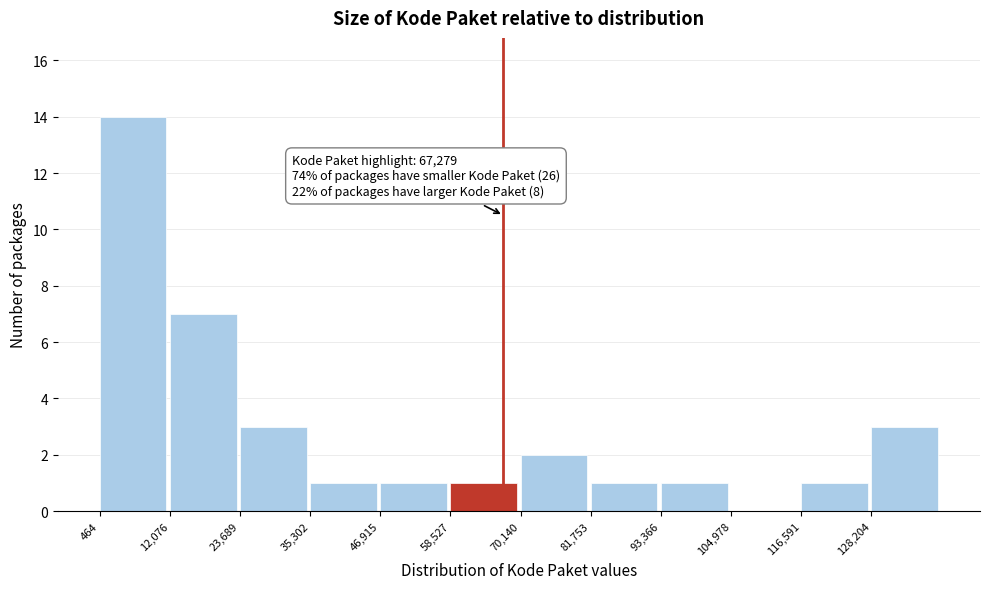

Over which range of the x-axis is the bar tallest?

0 to 12000